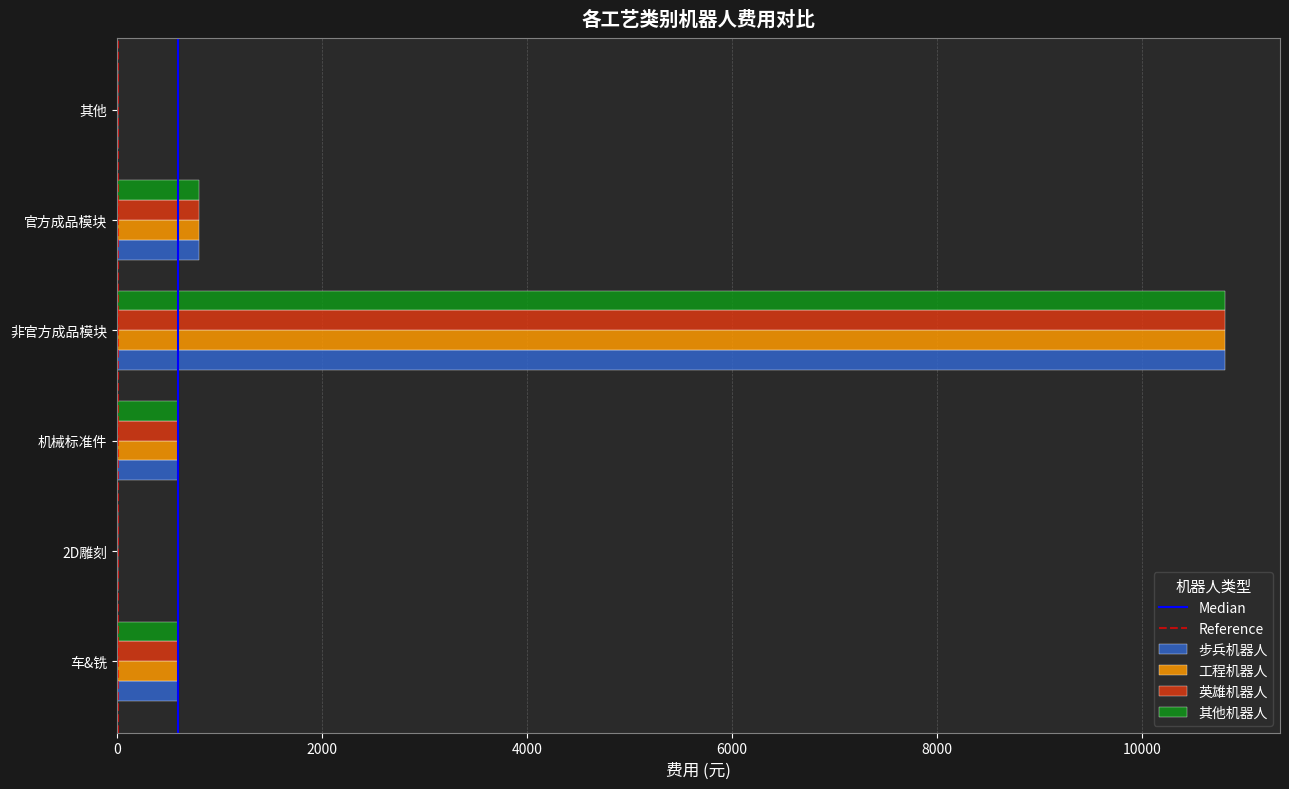

Which label corresponds to the largest value in the chart?

非官方成品模块